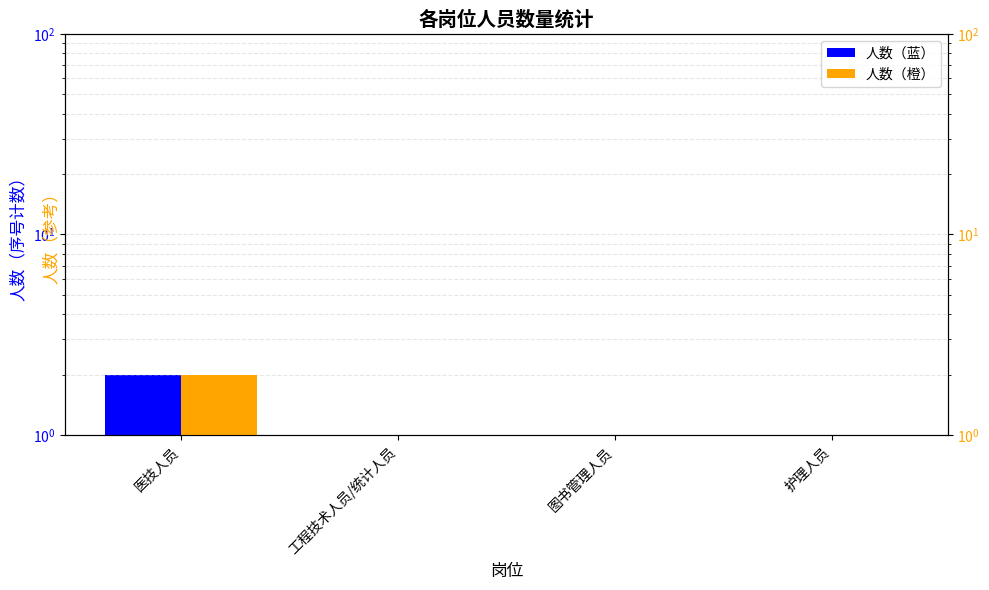

How many groups of bars are there?

4